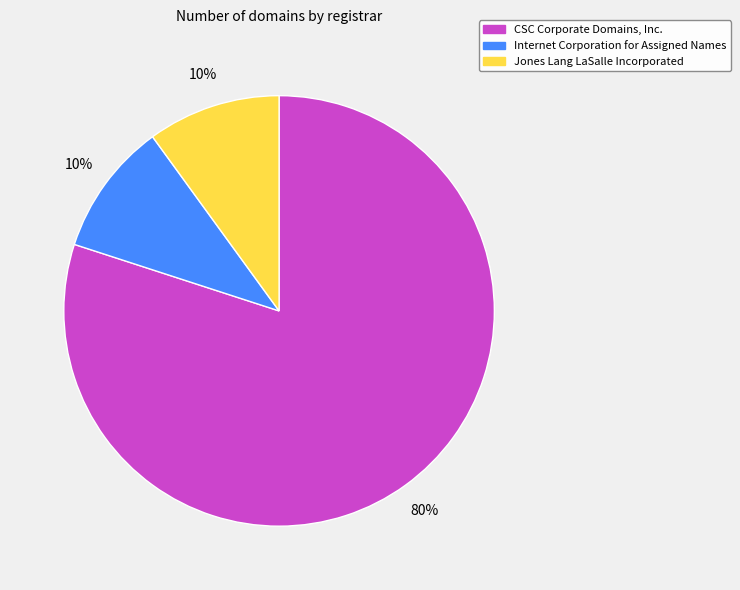

Which slice represents more than half of the pie?

CSC Corporate Domains, Inc.